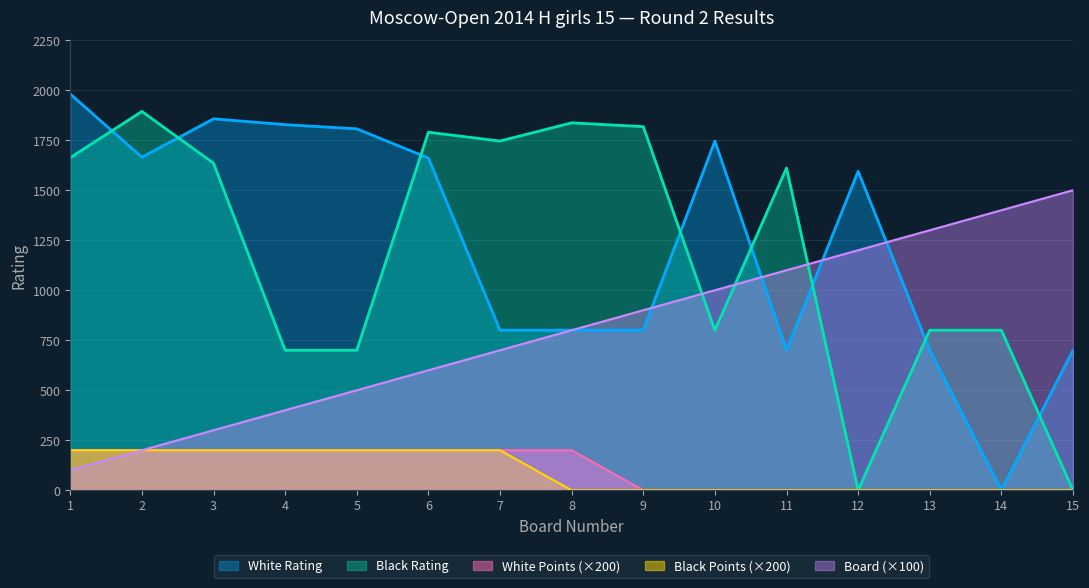

How many values in the Black Rating series are below 1611?

7